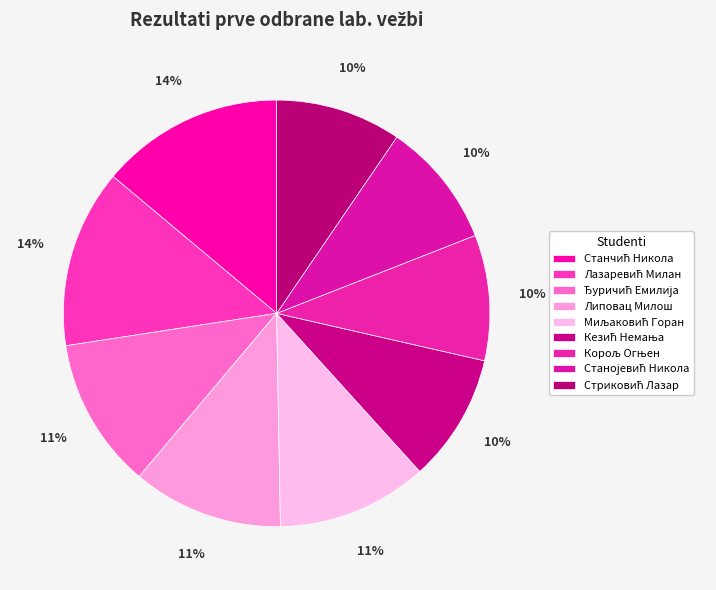

Between Ђуричић Емилија and Корољ Огњен, which is larger?

Ђуричић Емилија